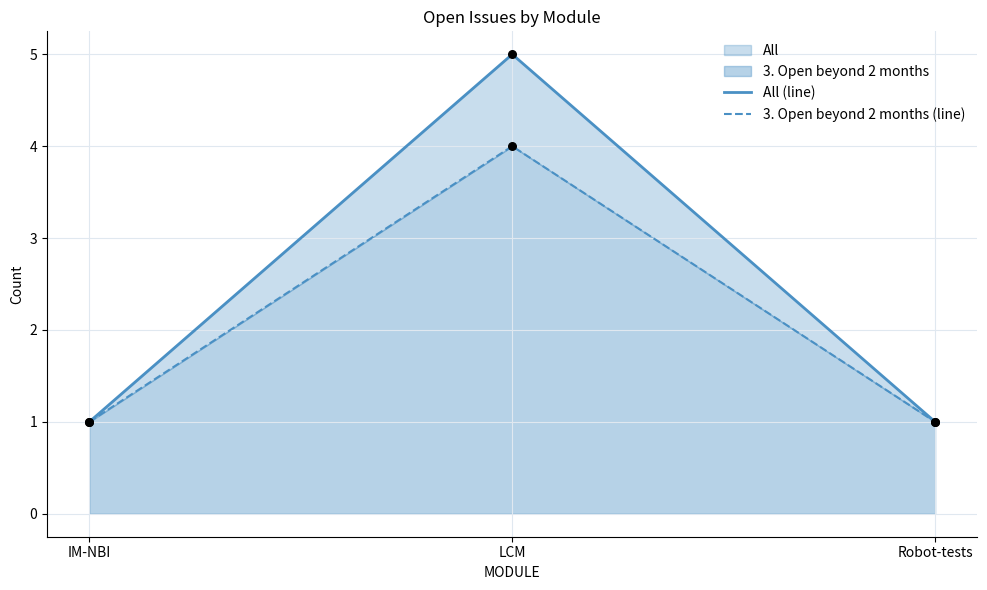

Is the value of 3. Open beyond 2 months (line) at Robot-tests greater than the value of All (line) at LCM?

No